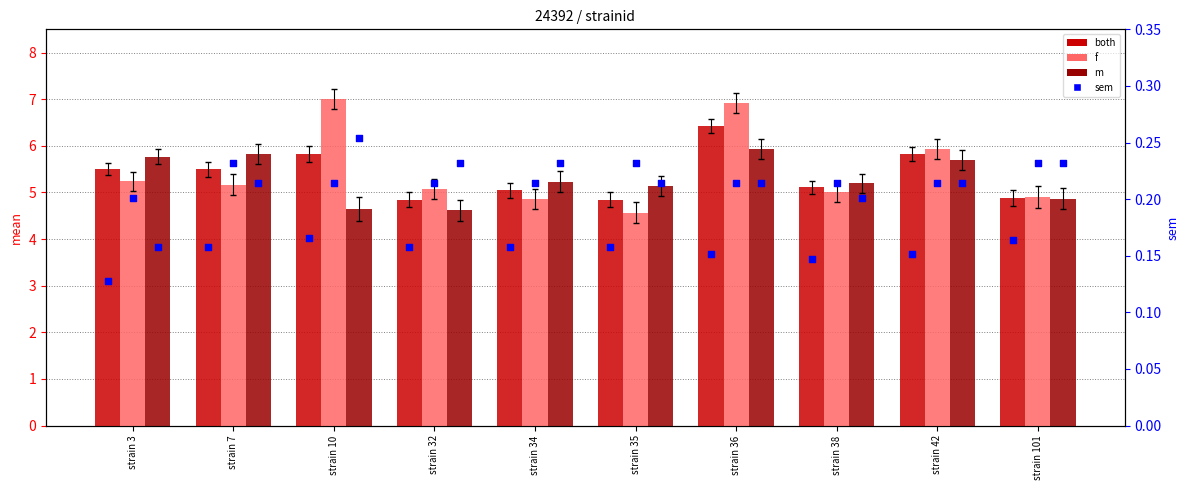

At how many categories does at least one series exceed 5?

9